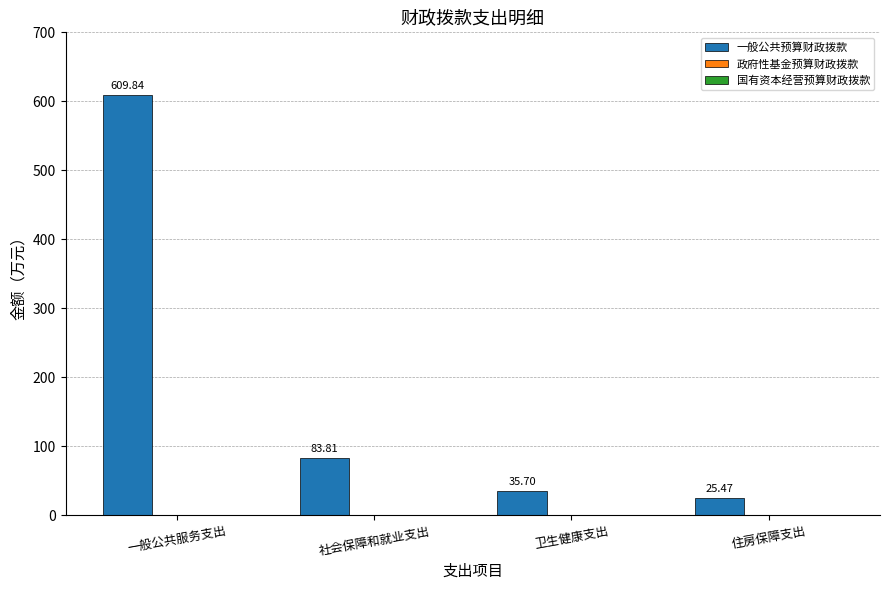

Count the number of data series in this chart.

1